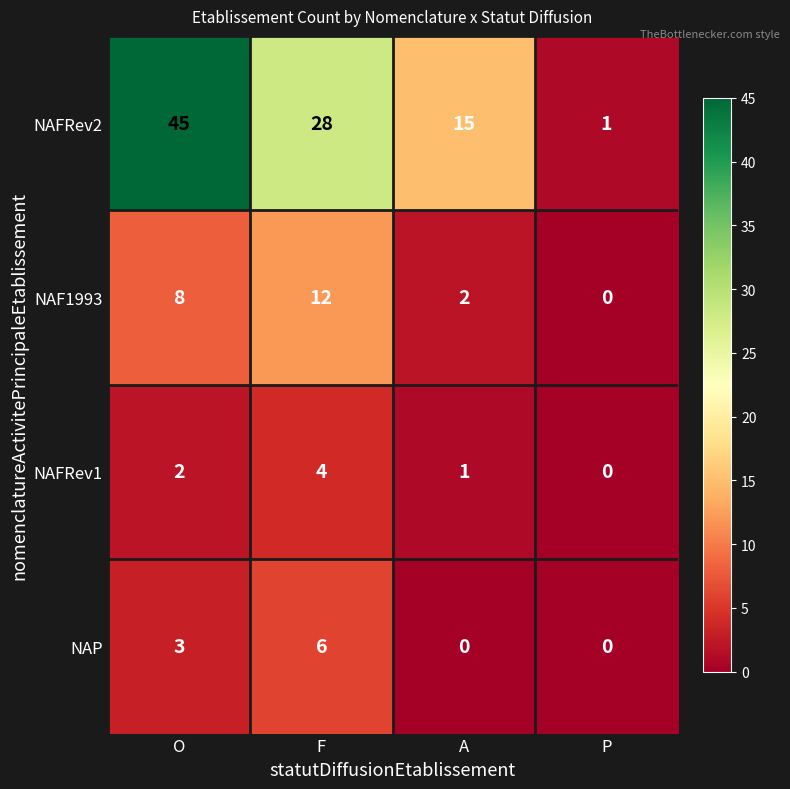

The NAF1993 series shows 8 at O. True or false?

True